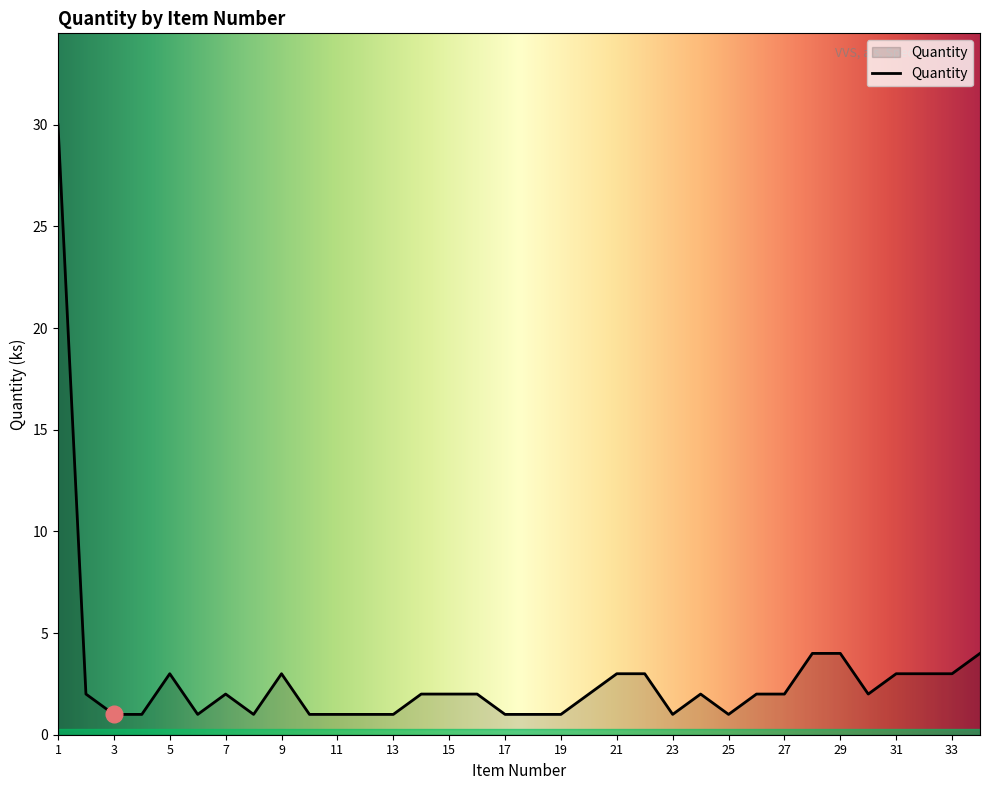

What is the maximum value shown in the chart?

30